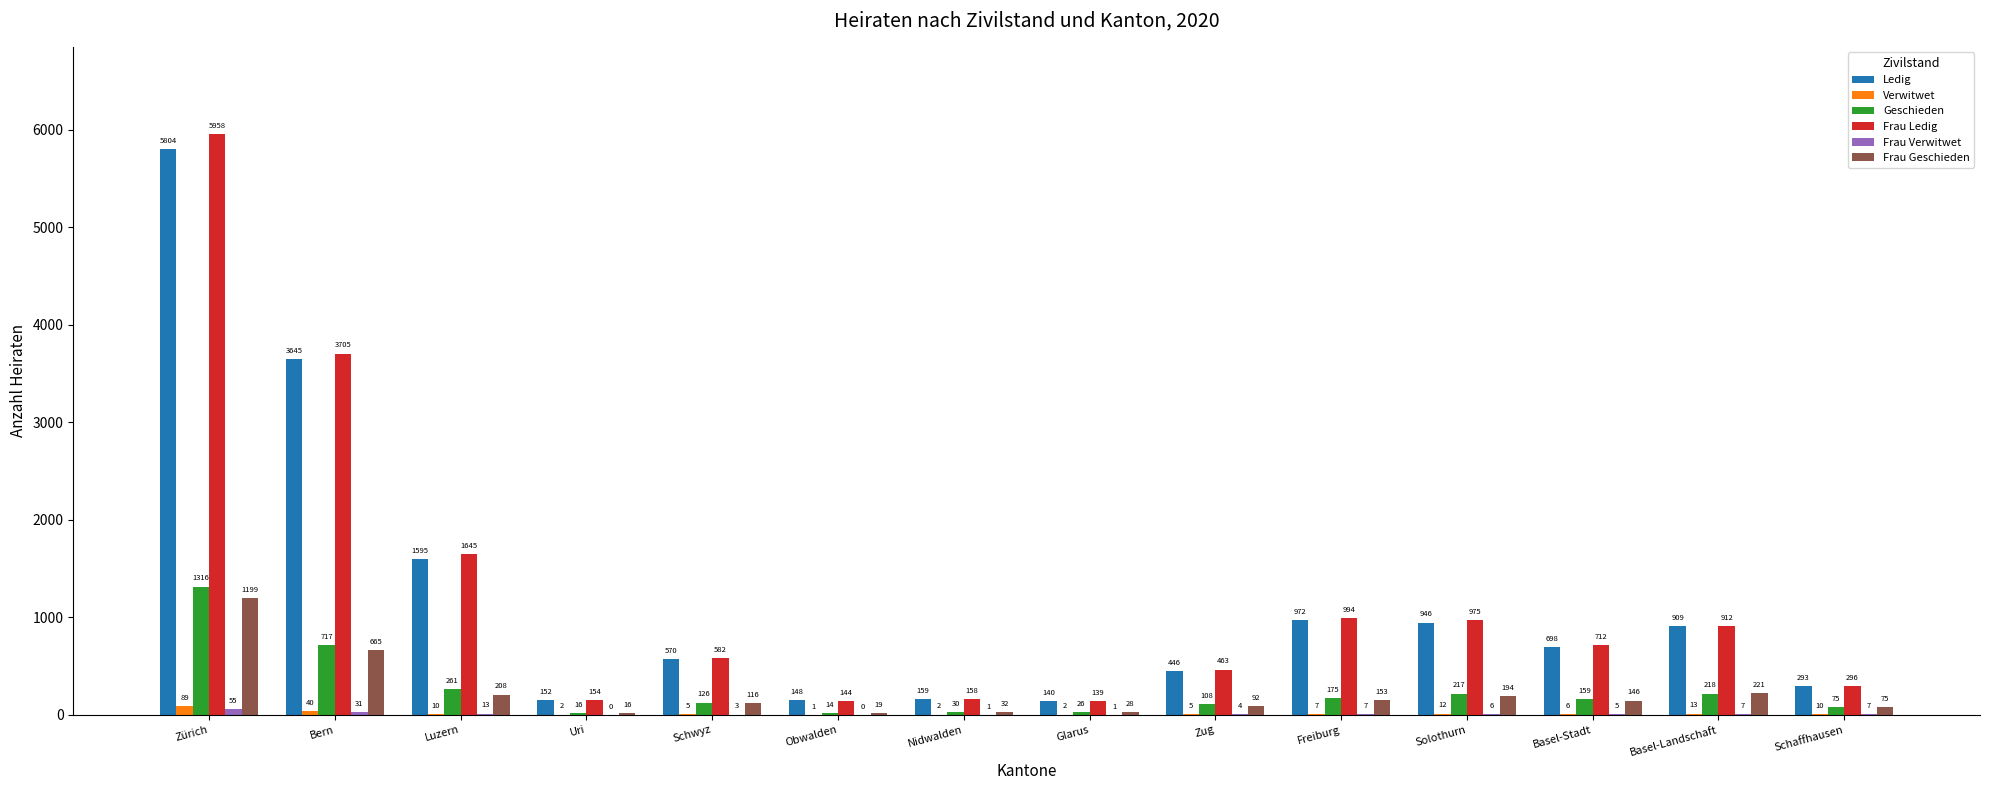

What is the approximate value of Verwitwet at Zürich, to the nearest 5?

90